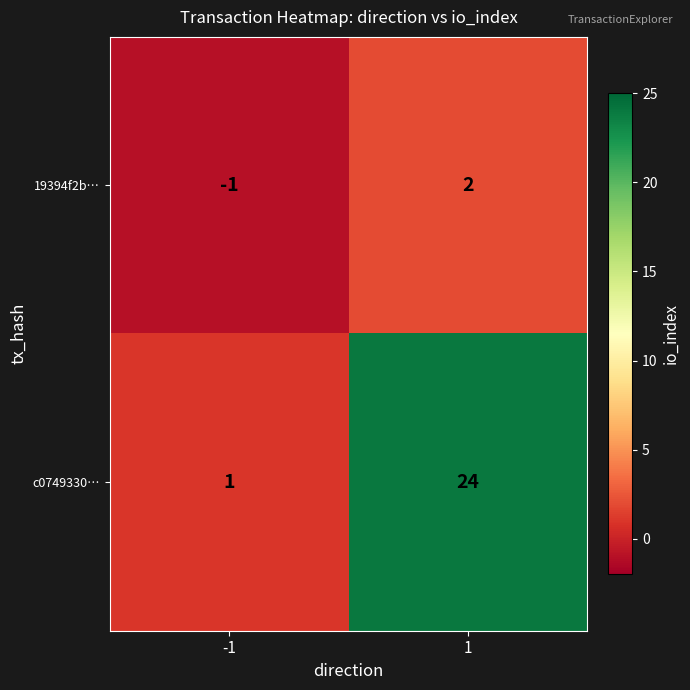

The value of 19394f2b… at 1 is 2. True or false?

True